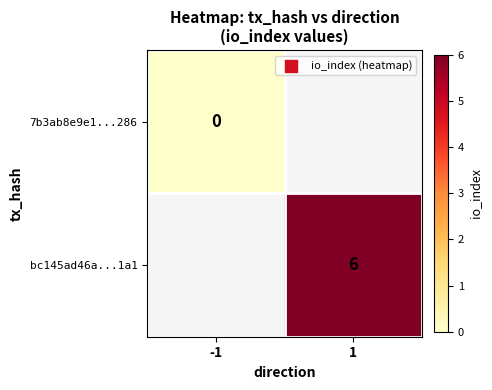

The value of bc145ad46a...1a1 at 1 is 1.3. True or false?

False